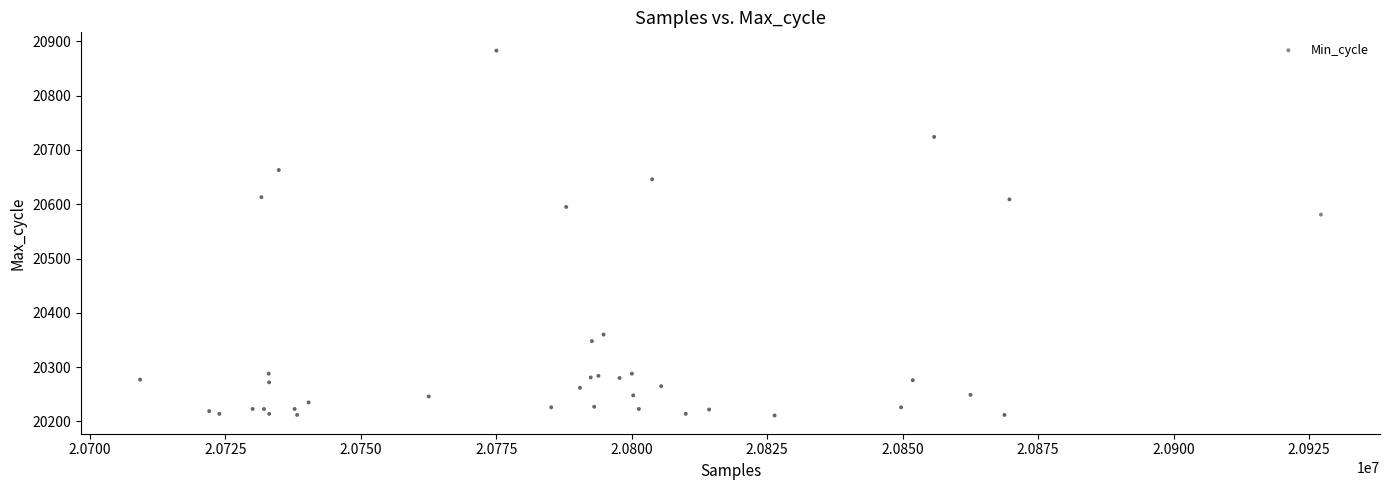

What Y value in the scatter plot is closest to 20547?

20581